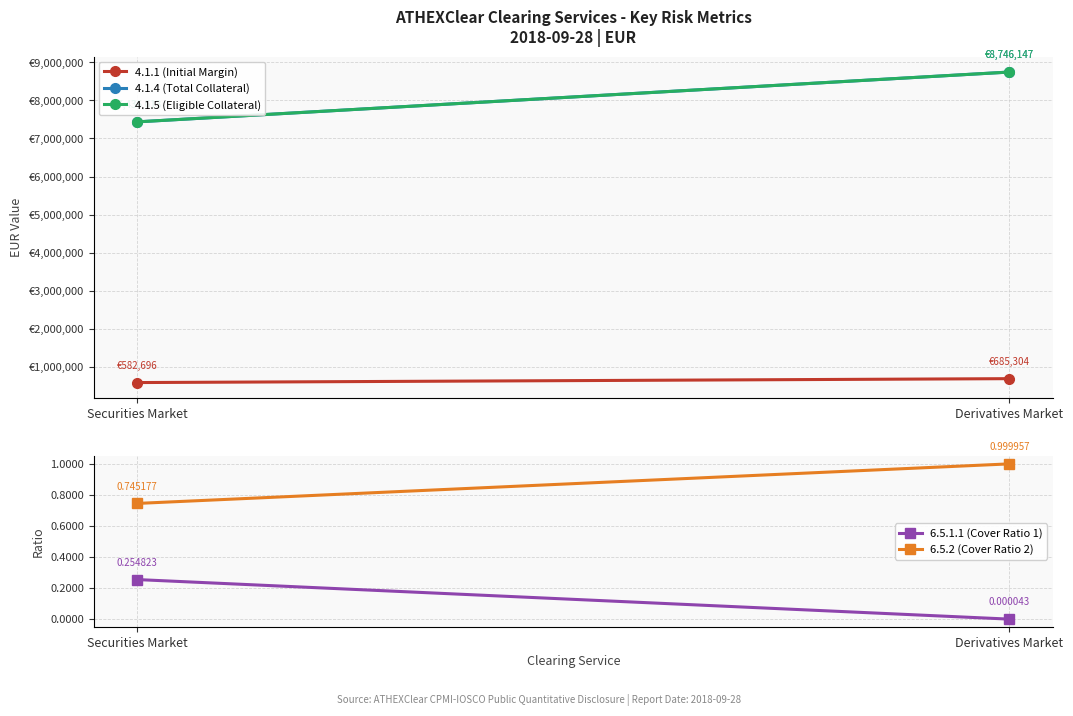

How many values in the 4.1.1 (Initial Margin) series are below 685304?

1